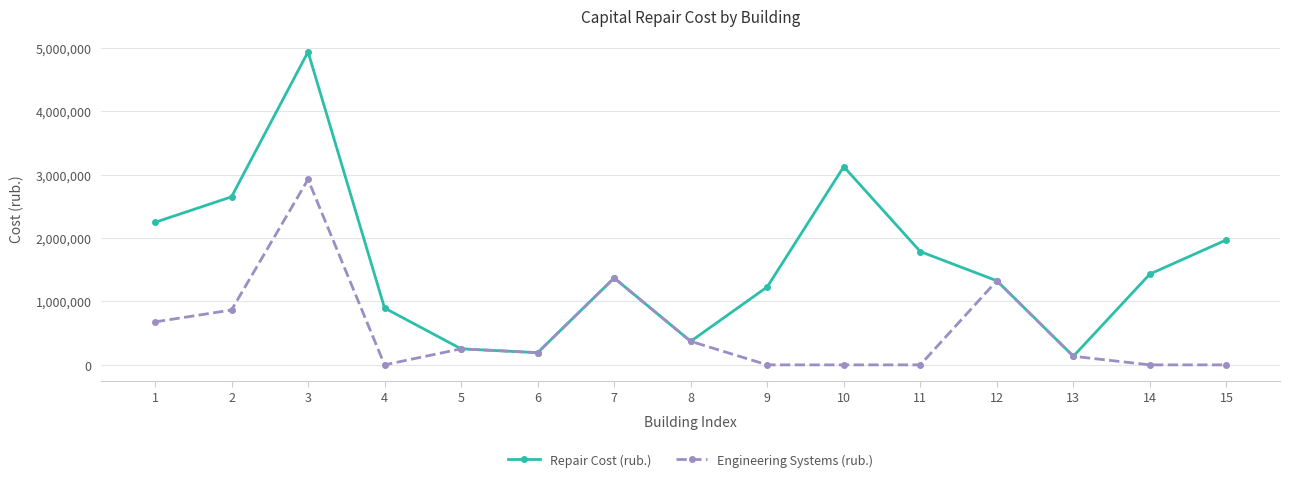

The value of Engineering Systems (rub.) at 14 is 0. True or false?

True